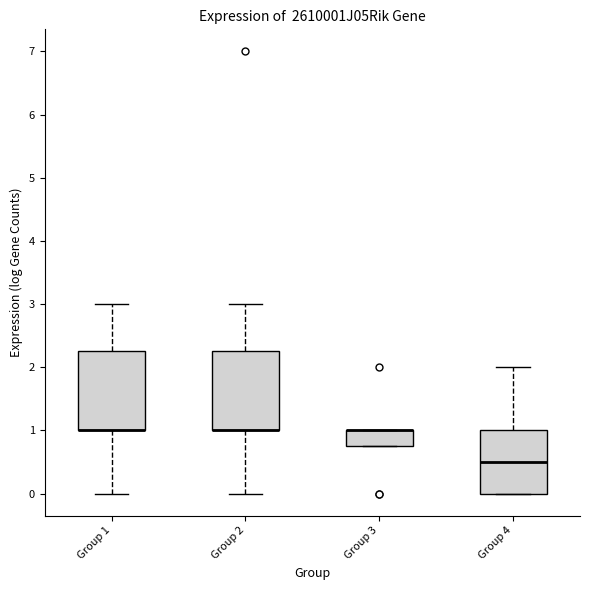

Where is the upper edge of the box for Group 4 on the y-axis? The values are not printed on the chart, so give them approximately, as read against the axis.

1.0